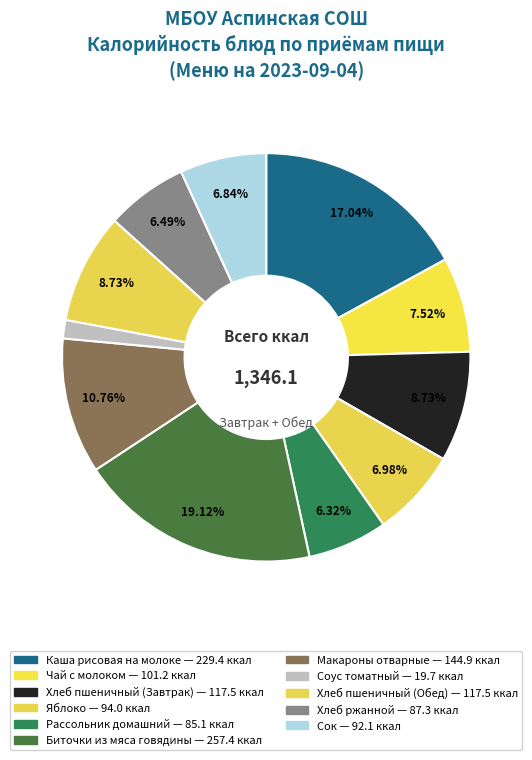

What is the change in value from Биточки из мяса говядины to Соус томатный?

-237.7